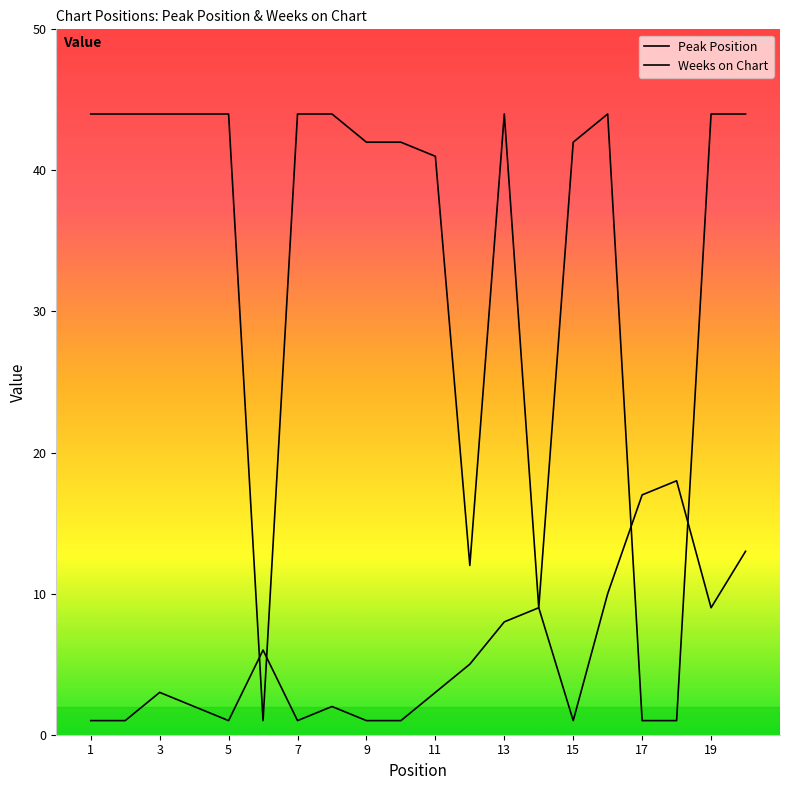

Does the chart have visible grid lines?

No